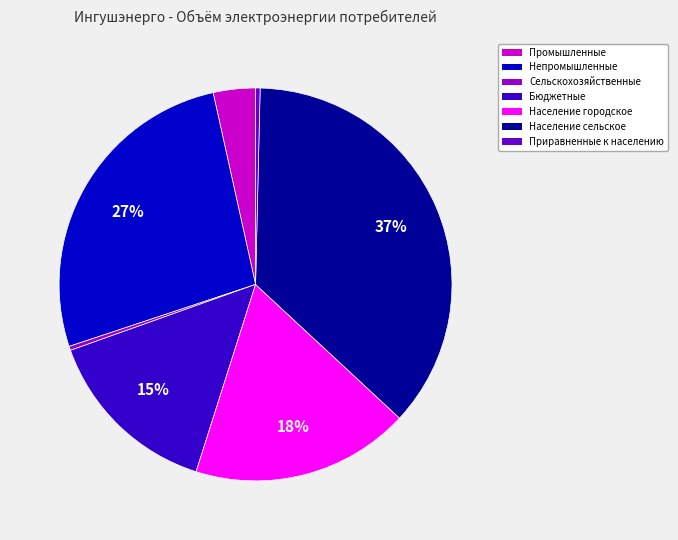

Between Население сельское and Промышленные, which is larger?

Население сельское